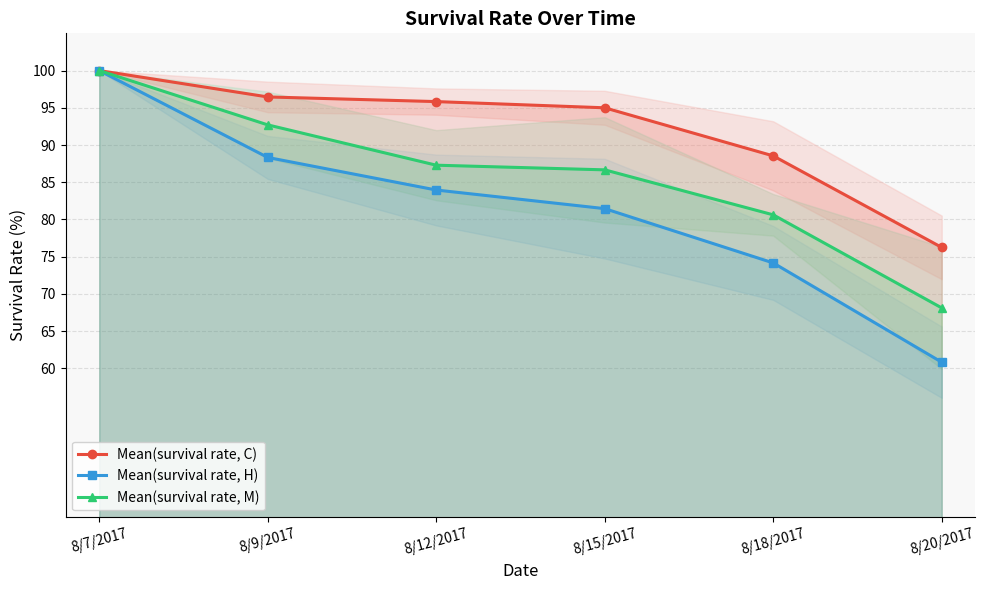

What is the difference between the second highest and second lowest values in the Mean(survival rate, M) series?

12.1